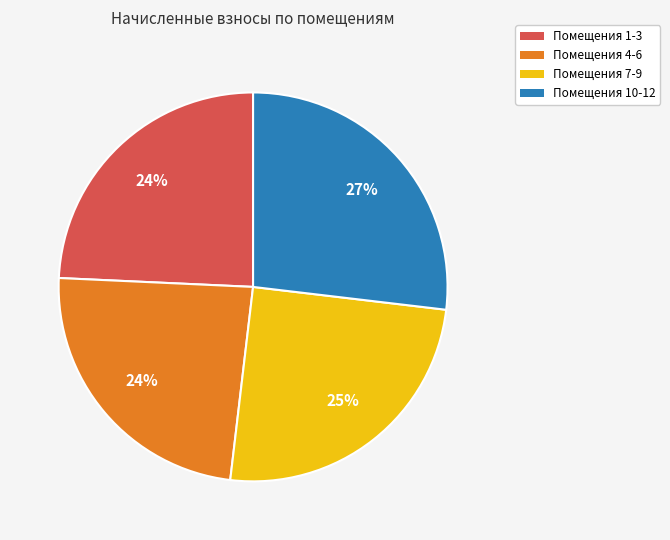

To the nearest percent, what is the average slice percentage?

25%